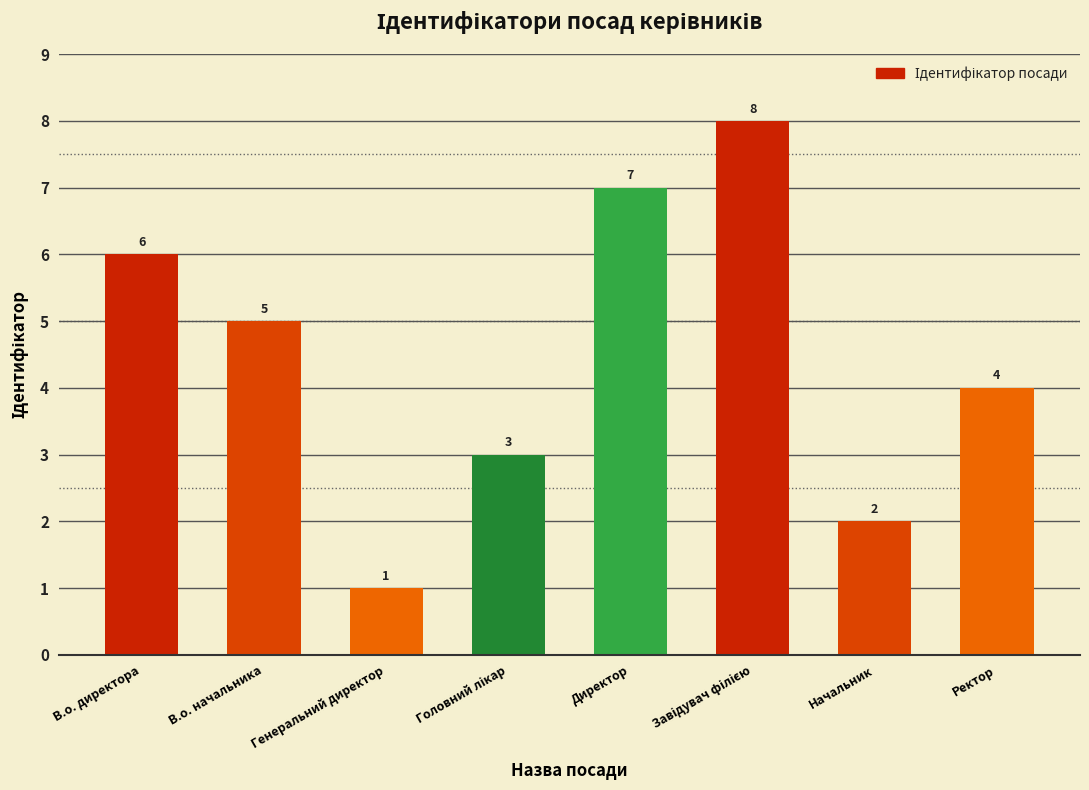

What is the value of the 8th bar from the left?

4